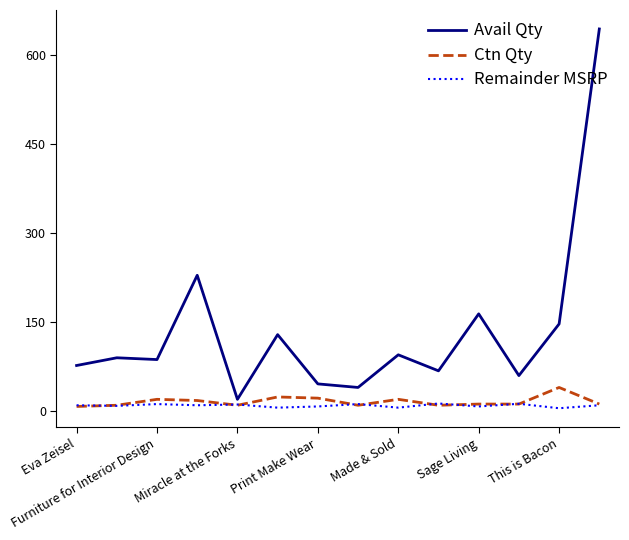

Which series has the largest total across all categories?

Avail Qty